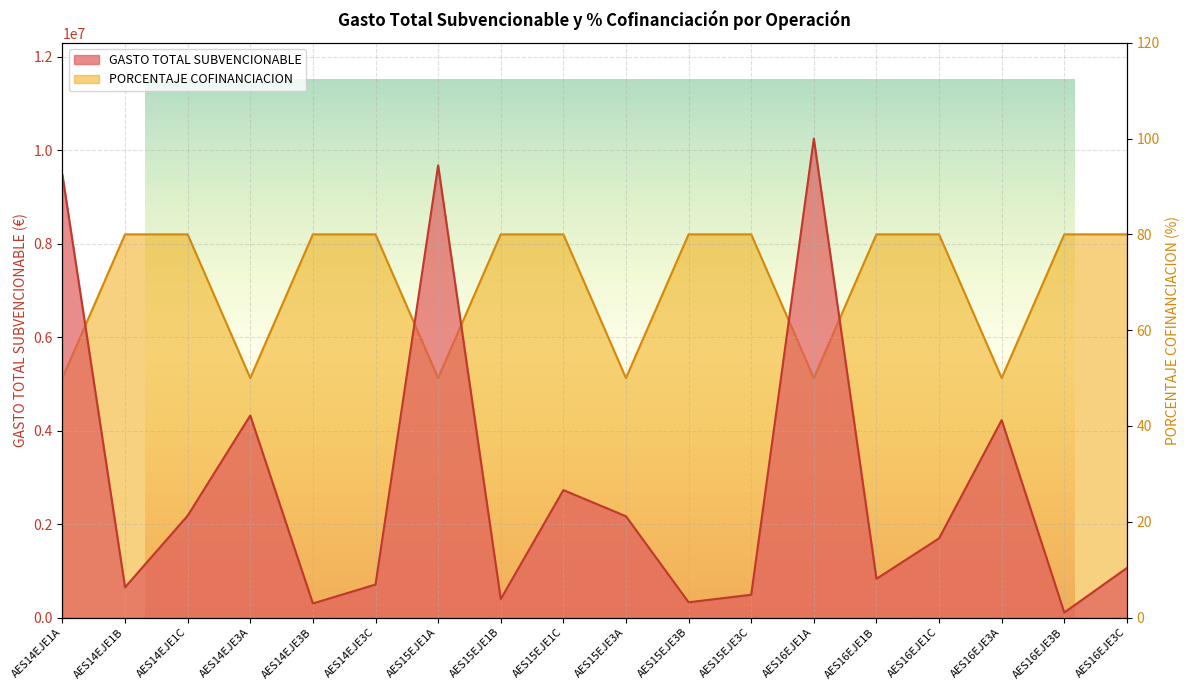

What is the total value across all series at AES14EJE3A?

4323142